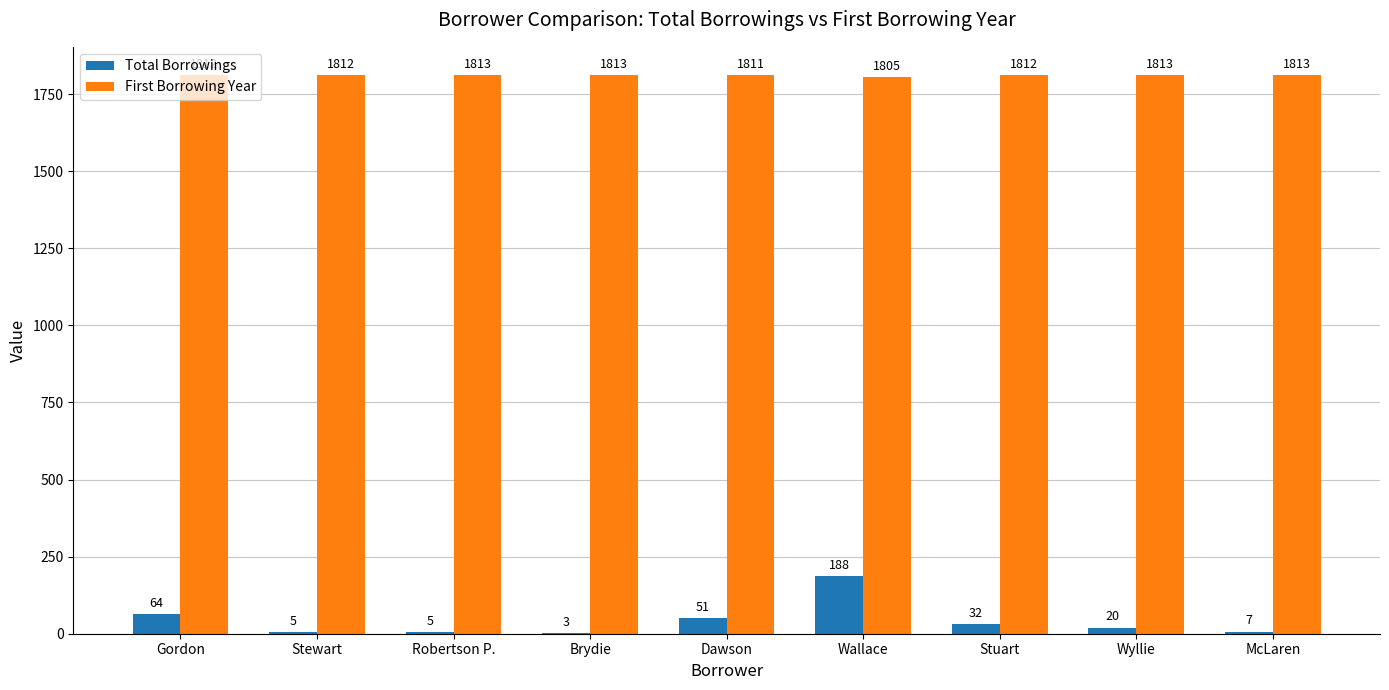

Where is First Borrowing Year nearest to the value 1809?

Dawson